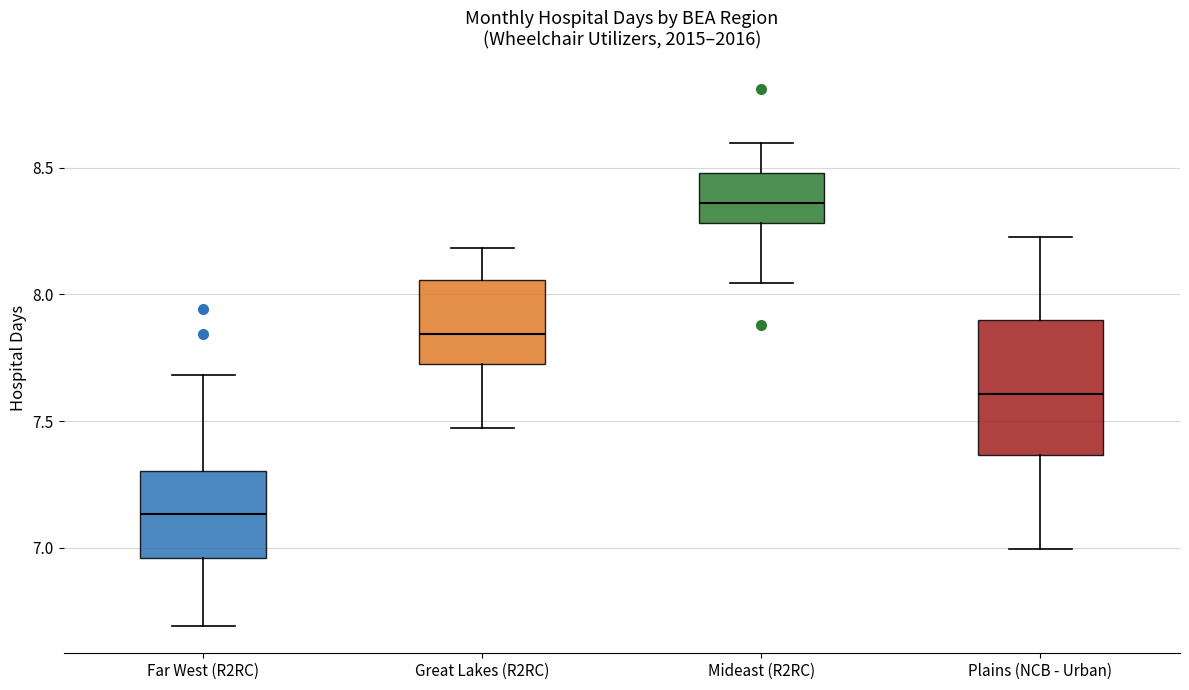

Comparing the boxes themselves (not the whiskers), which one is the tallest?

Plains (NCB - Urban)